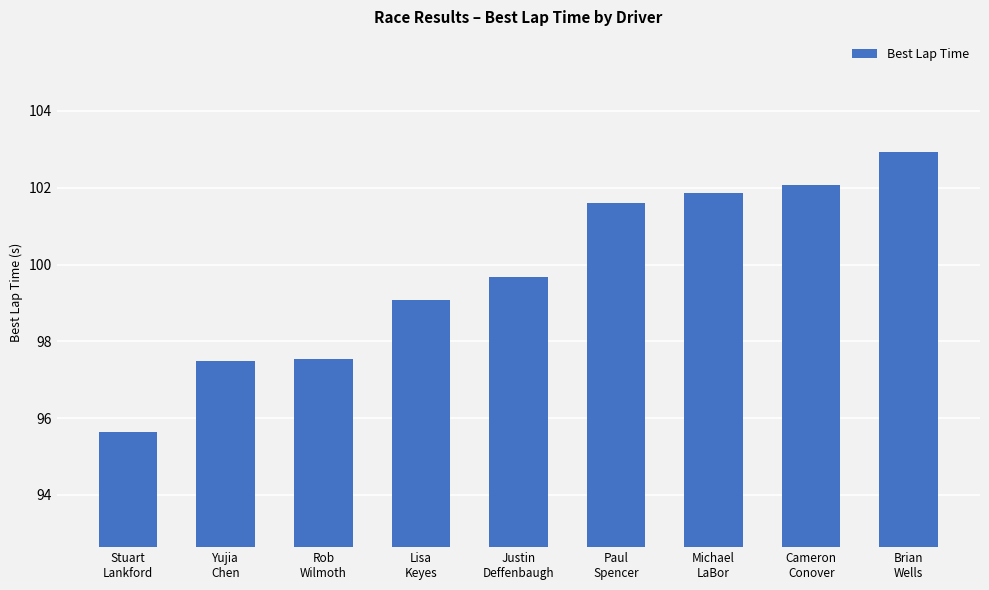

The value at Yujia
Chen is 97.5. True or false?

True